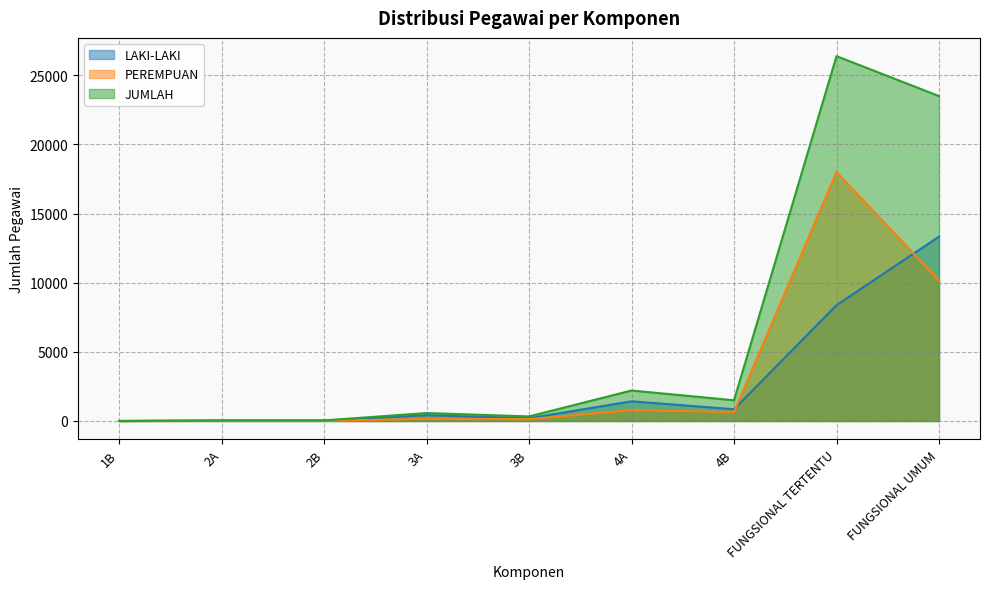

What is the difference between the maximum and minimum values in the LAKI-LAKI series?

13335